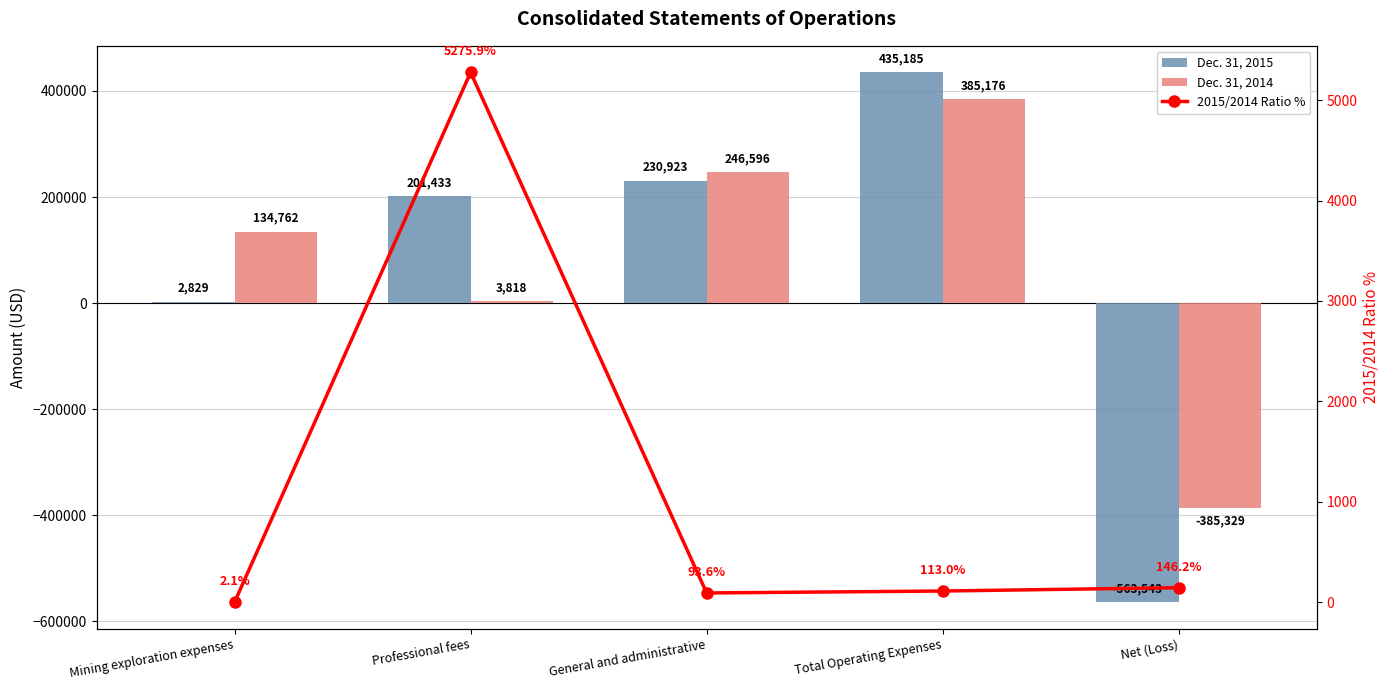

Reading right to left, extract all data points from this chart.

Dec. 31, 2015: -563543.0	435185.0	230923.0	201433.0	2829.0
Dec. 31, 2014: -385329.0	385176.0	246596.0	3818.0	134762.0
2015/2014 Ratio %: 146.2	113.0	93.6	5275.9	2.1